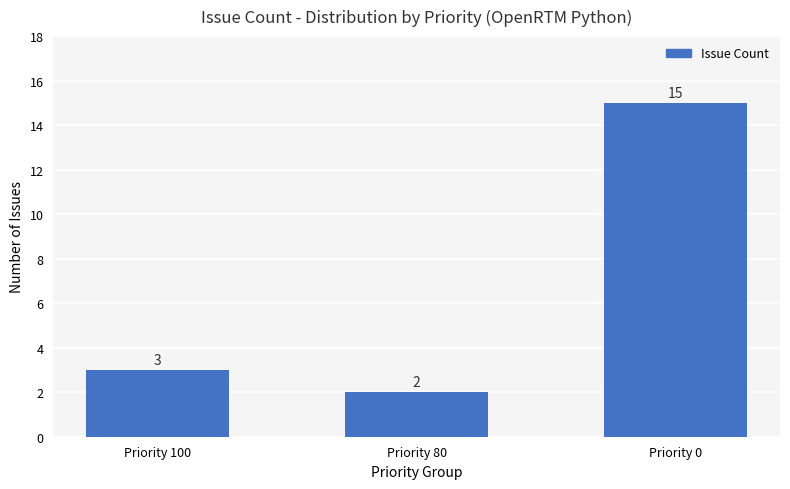

What is the greatest value displayed?

15